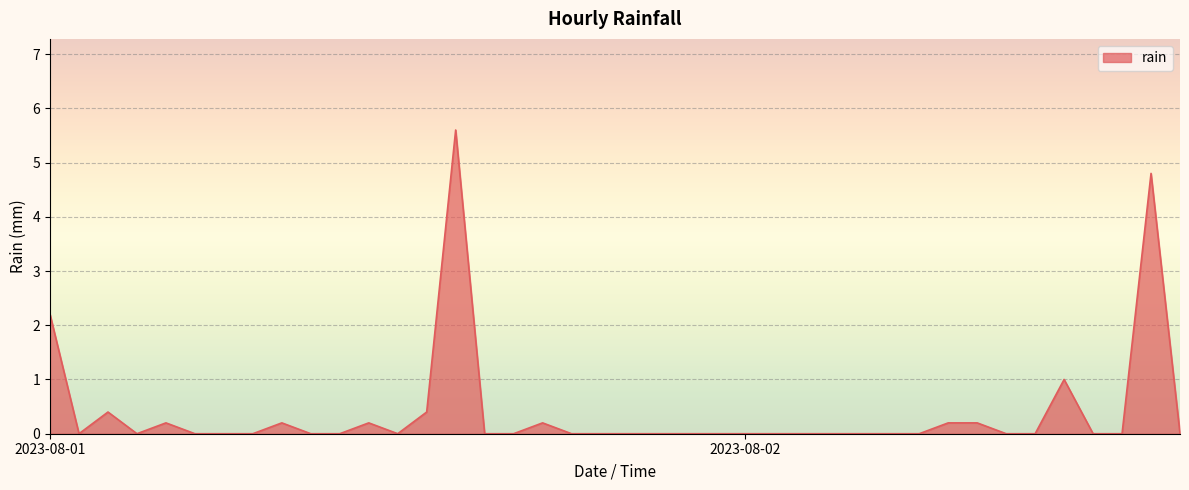

What is the difference between the maximum and minimum values?

5.6